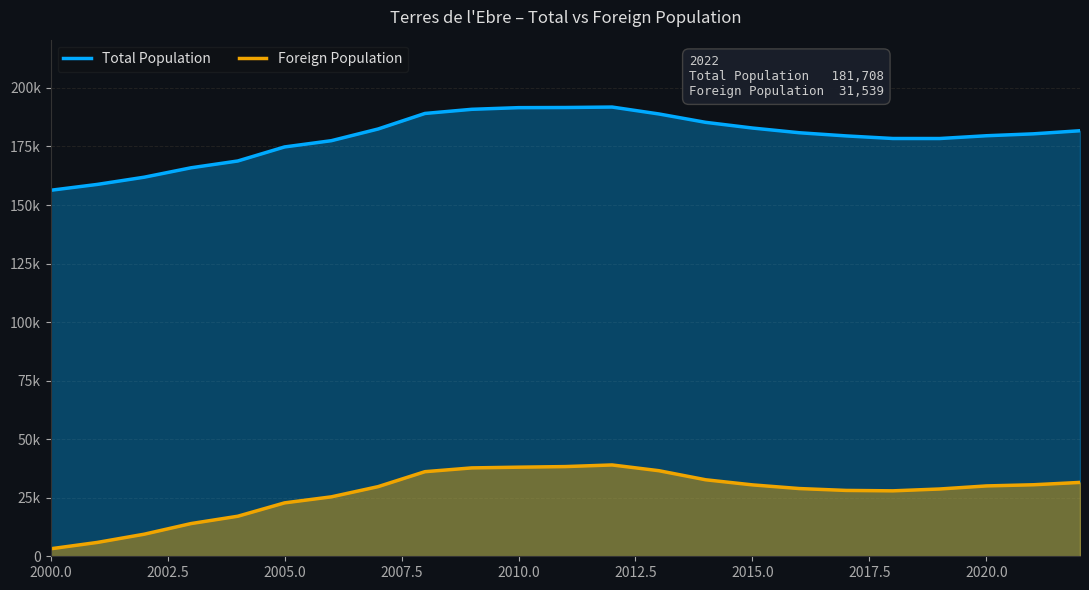

List the series in order of their overall mean, lowest first.

Foreign Population, Total Population